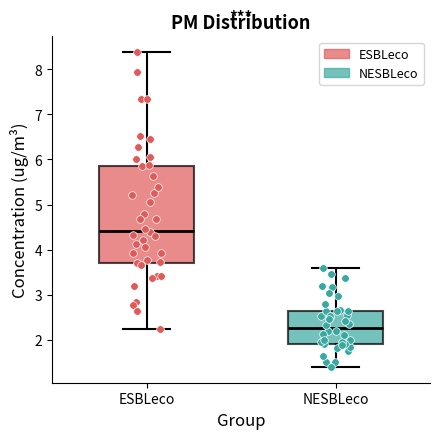

Reading left to right, transcribe this box plot: for each box, give where its median line is, the range the box spans, and where its two whiskers end, as read against the y-axis. The values are not printed on the chart, so give them approximately, as read against the axis.

ESBLeco: median 4.4, box 3.7 to 5.9, whiskers 2.3 to 8.4
NESBLeco: median 2.3, box 1.9 to 2.7, whiskers 1.4 to 3.6